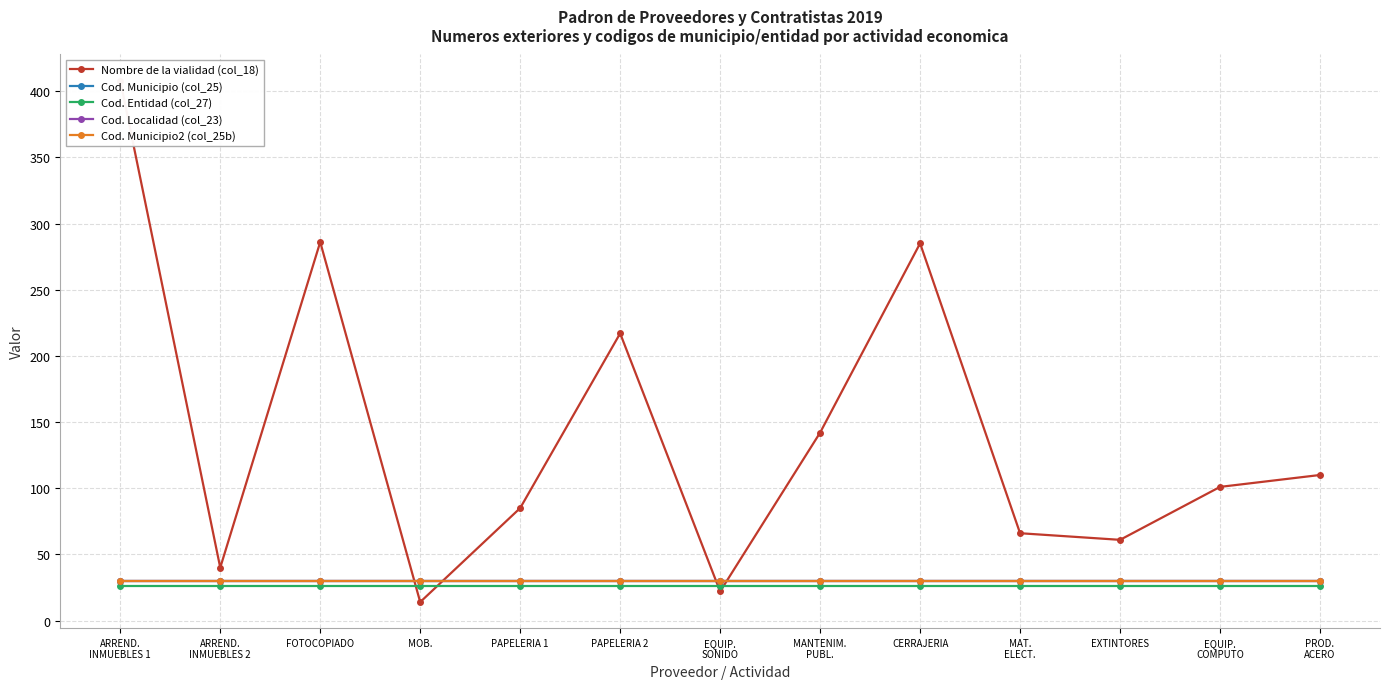

What are all the series names shown in the legend?

Nombre de la vialidad (col_18), Cod. Municipio (col_25), Cod. Entidad (col_27), Cod. Localidad (col_23), Cod. Municipio2 (col_25b)